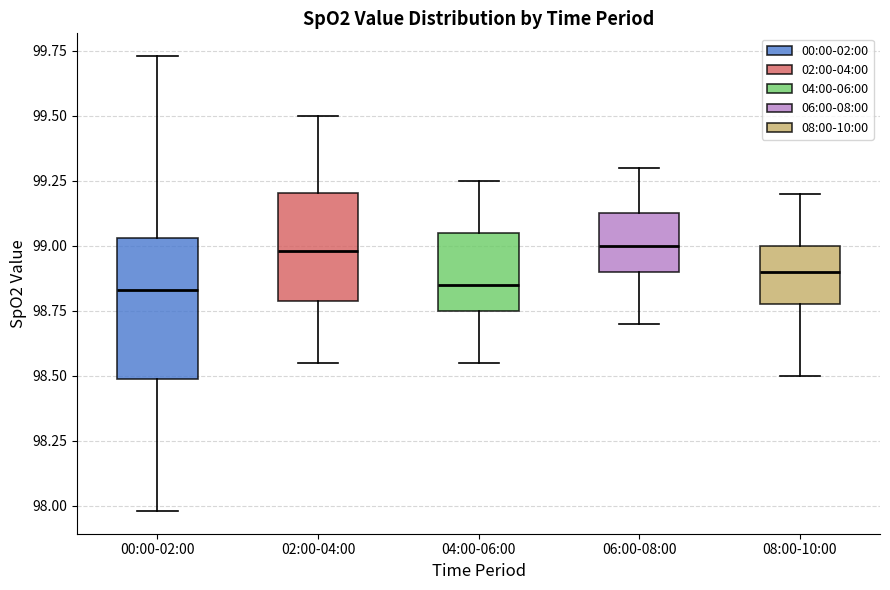

Reading left to right, read every box against the y-axis: the position of its median line, the range the box covers, and the ends of its whiskers. The values are not printed on the chart, so give them approximately, as read against the axis.

00:00-02:00: median 98.85, box 98.50 to 99.05, whiskers 98.00 to 99.75
02:00-04:00: median 99.00, box 98.80 to 99.20, whiskers 98.55 to 99.50
04:00-06:00: median 98.85, box 98.75 to 99.05, whiskers 98.55 to 99.25
06:00-08:00: median 99.00, box 98.90 to 99.15, whiskers 98.70 to 99.30
08:00-10:00: median 98.90, box 98.80 to 99.00, whiskers 98.50 to 99.20